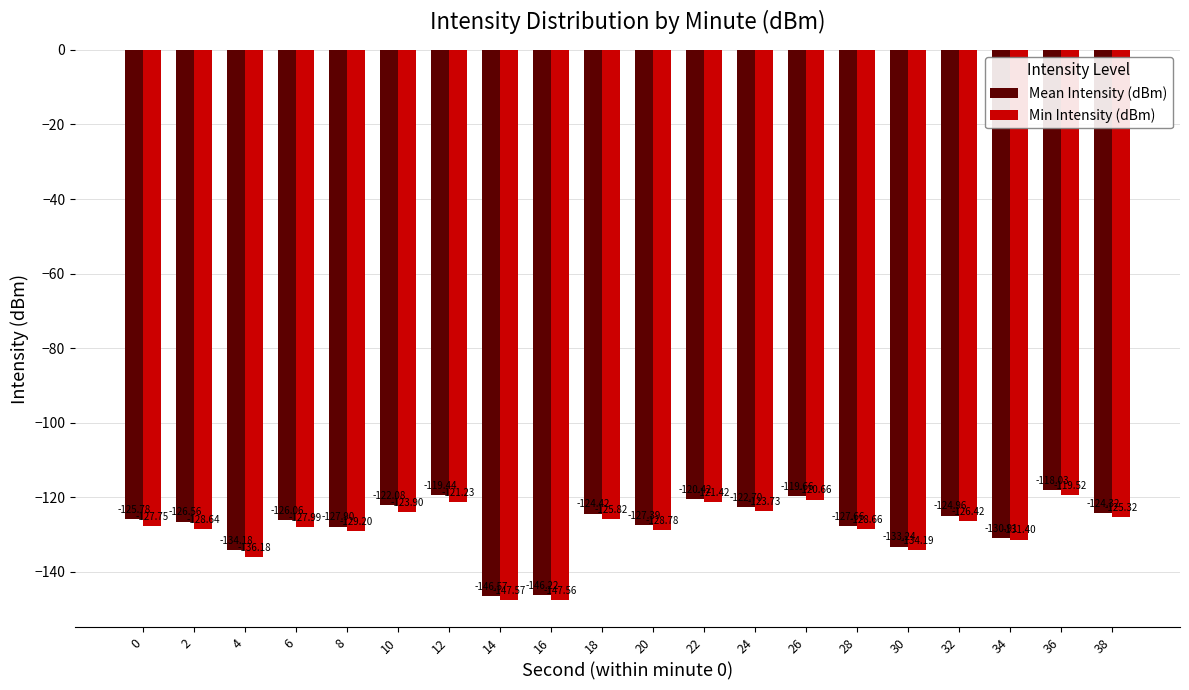

The value of Min Intensity (dBm) at 20 is -26.1. True or false?

False